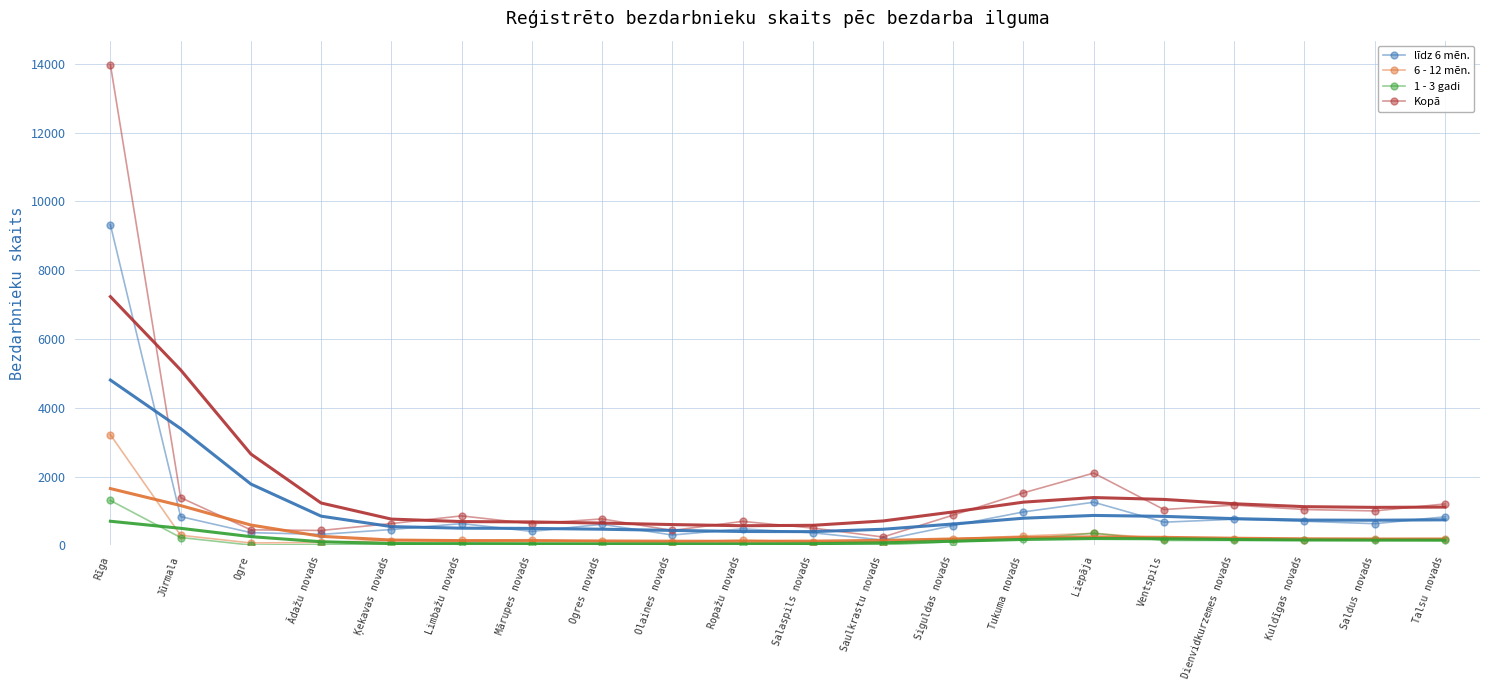

Reading left to right, list all the values displayed in this chart.

līdz 6 mēn.: Rīga=9321	Jūrmala=837	Ogre=371	Ādažu novads=320	Ķekavas novads=461	Limbažu novads=634	Mārupes novads=407	Ogres novads=613	Olaines novads=302	Ropažu novads=481	Salaspils novads=366	Saulkrastu novads=157	Siguldas novads=578	Tukuma novads=973	Liepāja=1255	Ventspils=675	Dienvidkurzemes novads=760	Kuldīgas novads=702	Saldus novads=631	Talsu novads=831
6 - 12 mēn.: Rīga=3218	Jūrmala=295	Ogre=71	Ādažu novads=86	Ķekavas novads=142	Limbažu novads=144	Mārupes novads=166	Ogres novads=114	Olaines novads=95	Ropažu novads=155	Salaspils novads=101	Saulkrastu novads=70	Siguldas novads=185	Tukuma novads=275	Liepāja=351	Ventspils=198	Dienvidkurzemes novads=199	Kuldīgas novads=163	Saldus novads=185	Talsu novads=191
1 - 3 gadi: Rīga=1306	Jūrmala=229	Ogre=10	Ādažu novads=26	Ķekavas novads=28	Limbažu novads=71	Mārupes novads=46	Ogres novads=43	Olaines novads=33	Ropažu novads=53	Salaspils novads=32	Saulkrastu novads=15	Siguldas novads=106	Tukuma novads=187	Liepāja=354	Ventspils=143	Dienvidkurzemes novads=145	Kuldīgas novads=149	Saldus novads=162	Talsu novads=146
Kopā: Rīga=13974	Jūrmala=1389	Ogre=452	Ādažu novads=434	Ķekavas novads=635	Limbažu novads=858	Mārupes novads=628	Ogres novads=770	Olaines novads=435	Ropažu novads=698	Salaspils novads=504	Saulkrastu novads=244	Siguldas novads=881	Tukuma novads=1528	Liepāja=2103	Ventspils=1043	Dienvidkurzemes novads=1171	Kuldīgas novads=1043	Saldus novads=1002	Talsu novads=1205